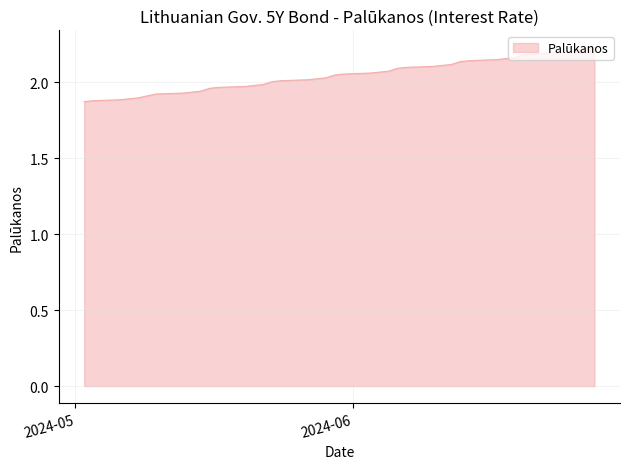

What is the difference between the maximum and minimum values?

0.4